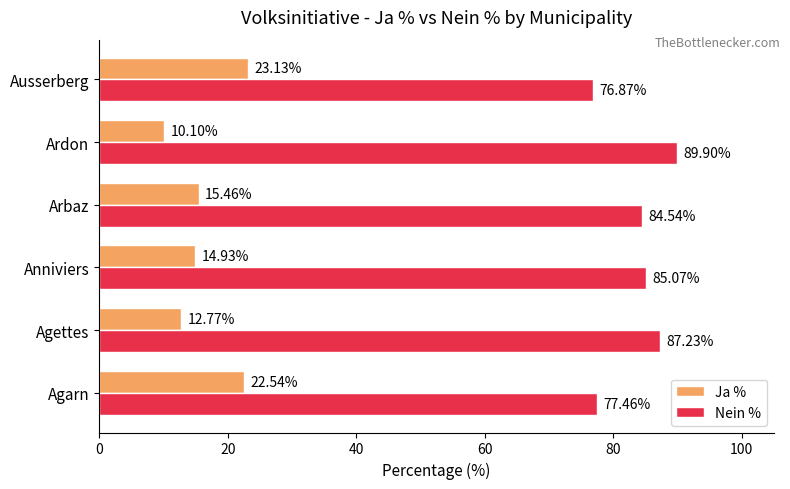

What is the sum of the Nein % values at Ardon and Arbaz?

174.4